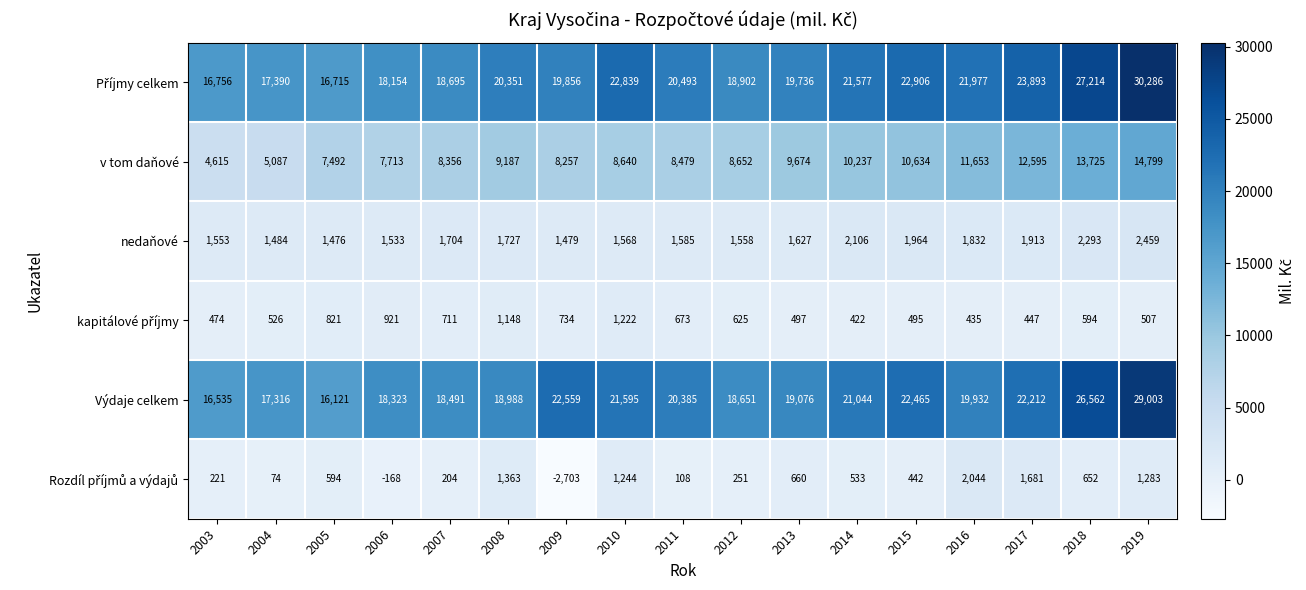

List the labels in order of nedaňové value, largest first.

2019, 2018, 2014, 2015, 2017, 2016, 2008, 2007, 2013, 2011, 2010, 2012, 2003, 2006, 2004, 2009, 2005